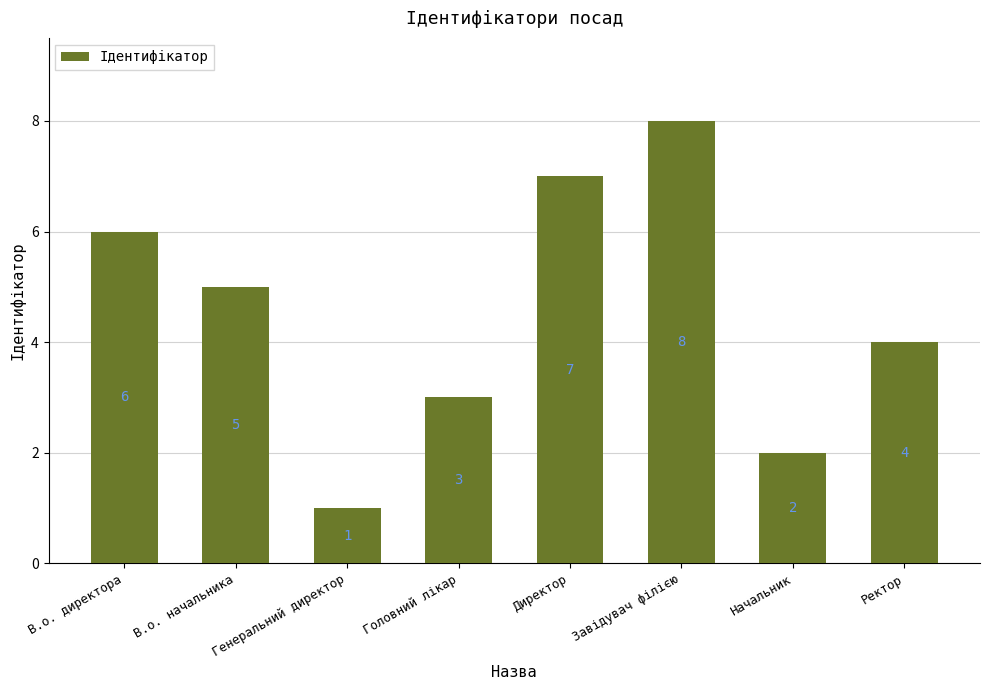

Reading left to right, what are all the values shown in this chart?

В.о. директора=6	В.о. начальника=5	Генеральний директор=1	Головний лікар=3	Директор=7	Завідувач філією=8	Начальник=2	Ректор=4